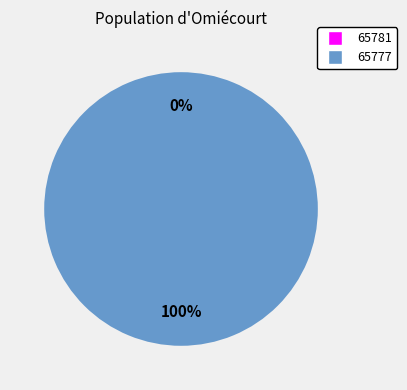

Which category has the biggest portion of the pie?

65777